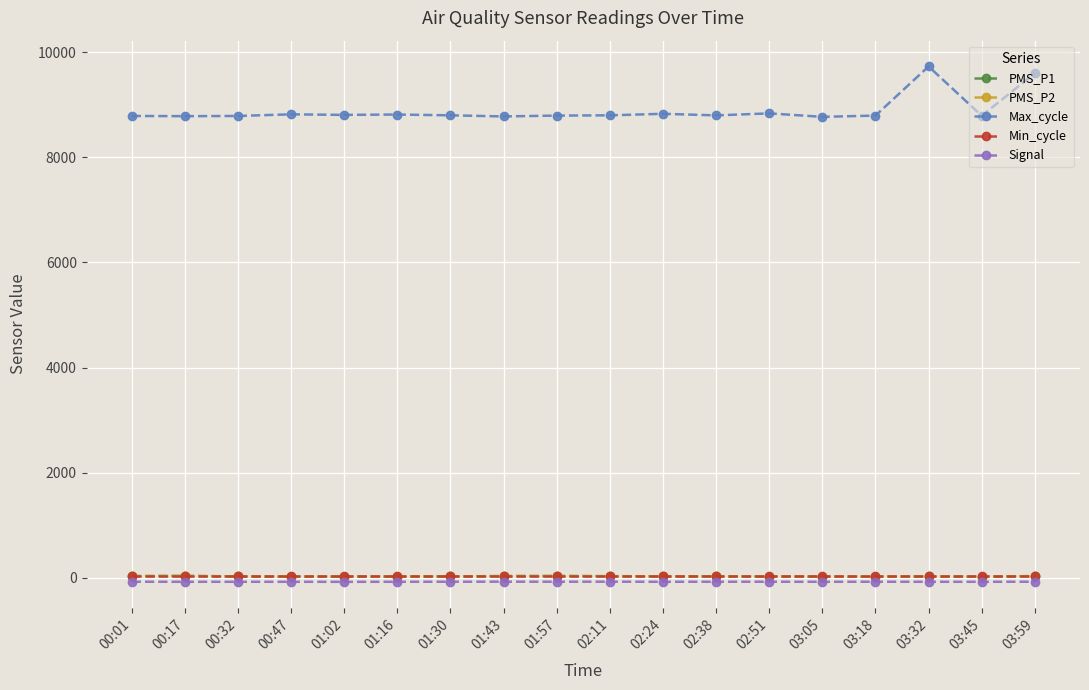

True or false: Signal and Min_cycle intersect in this chart.

False